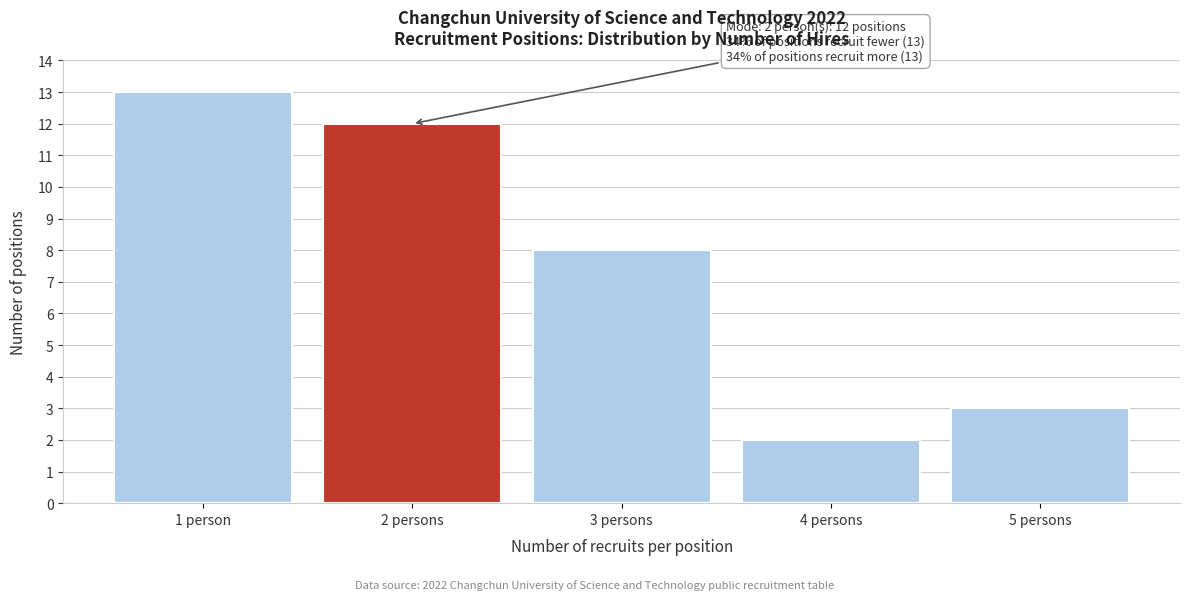

Reading left to right, extract all data points from this chart.

13	12	8	2	3